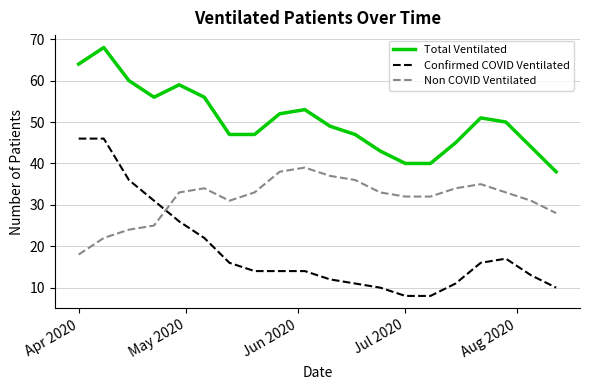

What is the difference between the maximum and minimum values in the Confirmed COVID Ventilated series?

38